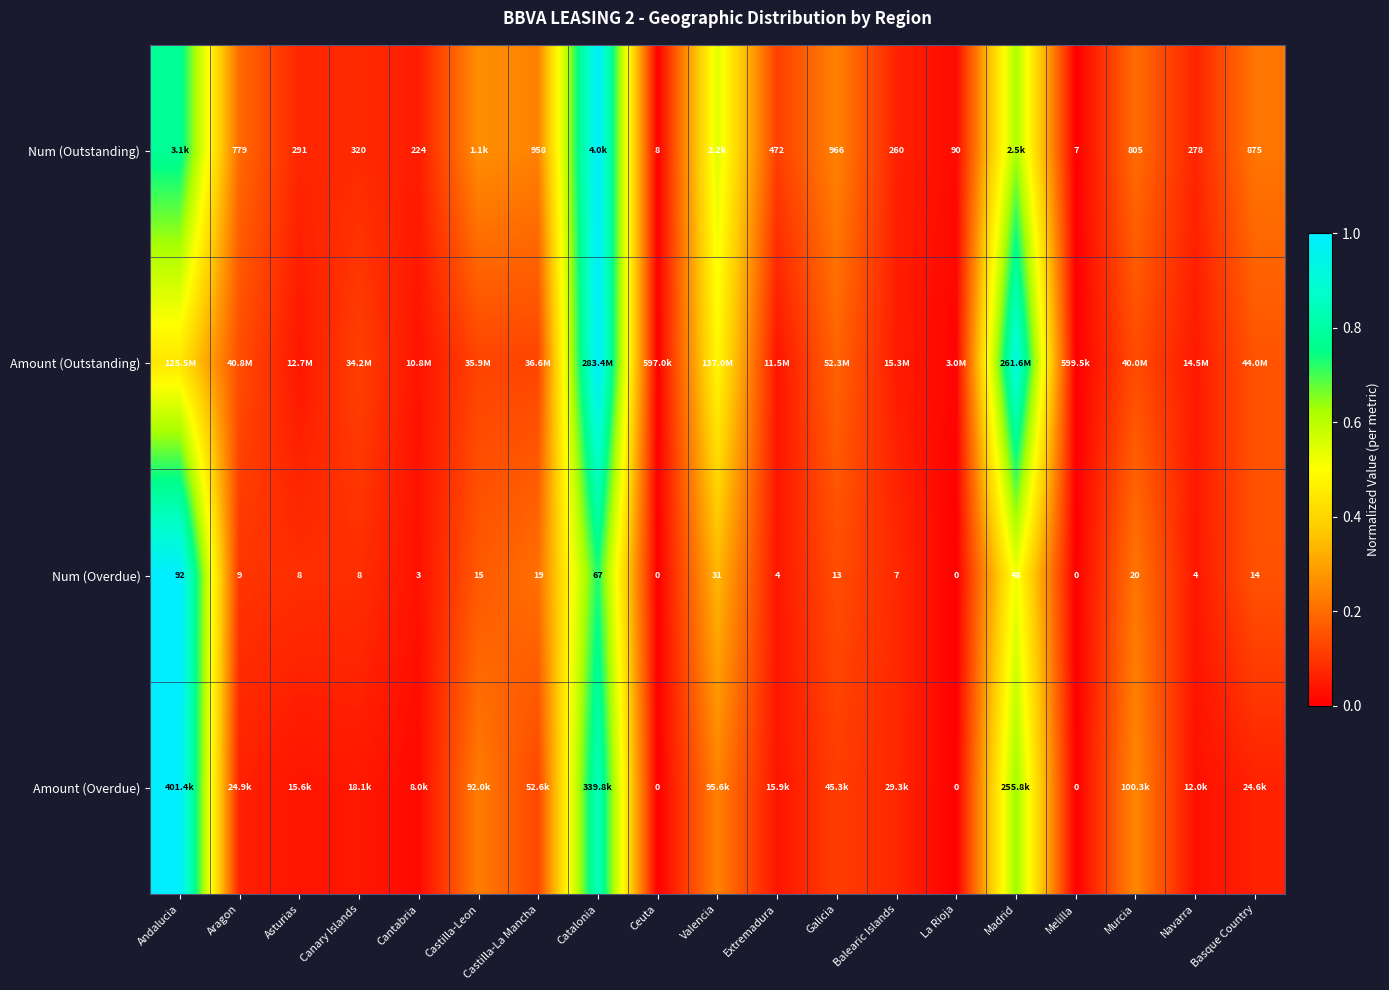

At how many categories does at least one series exceed 0?

19